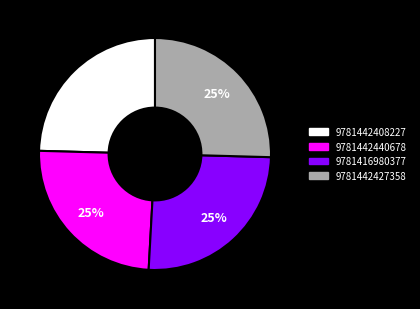

What percentage is the 9781416980377 slice, to the nearest percent?

25%